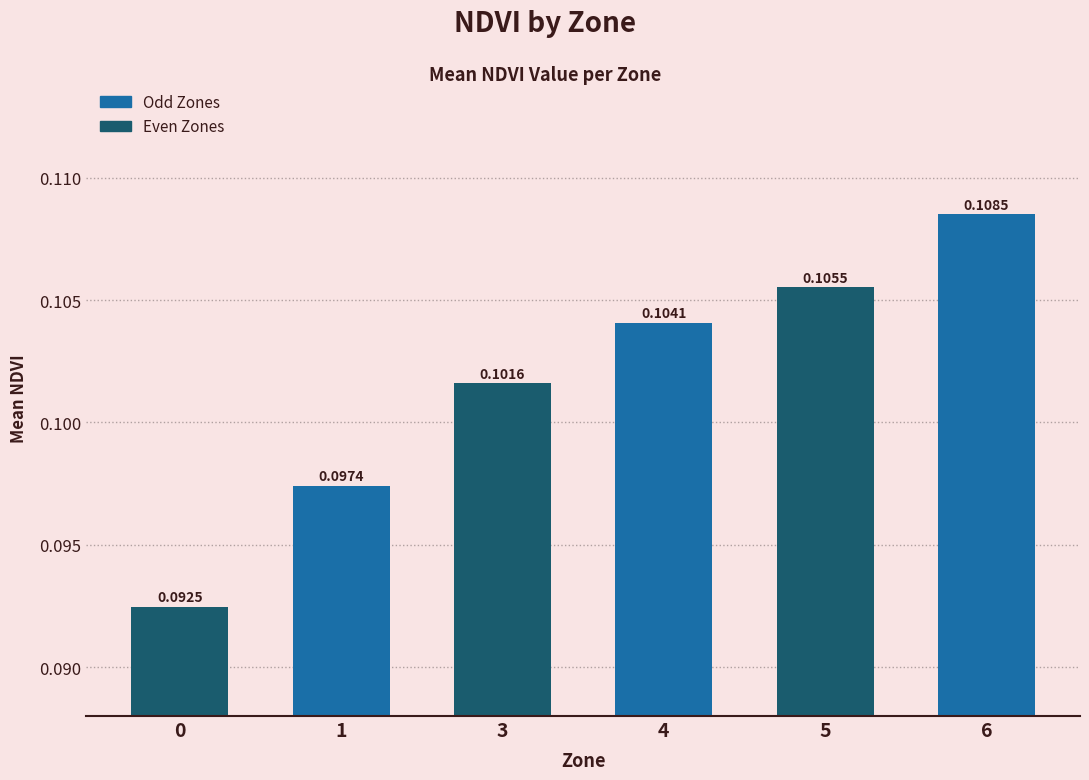

The value at 6 is 0.0. True or false?

False